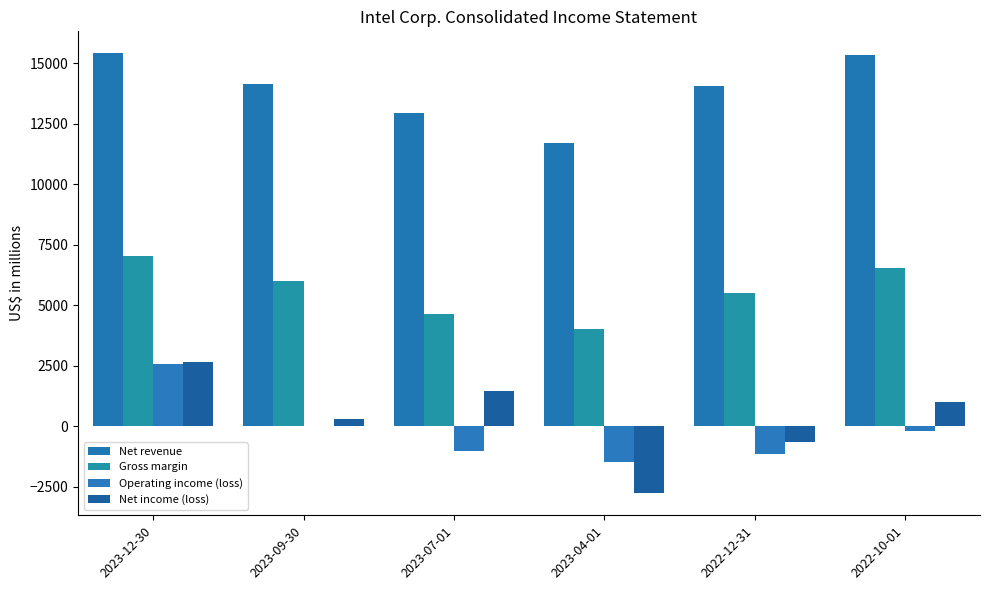

Does the chart contain stacked bars?

No